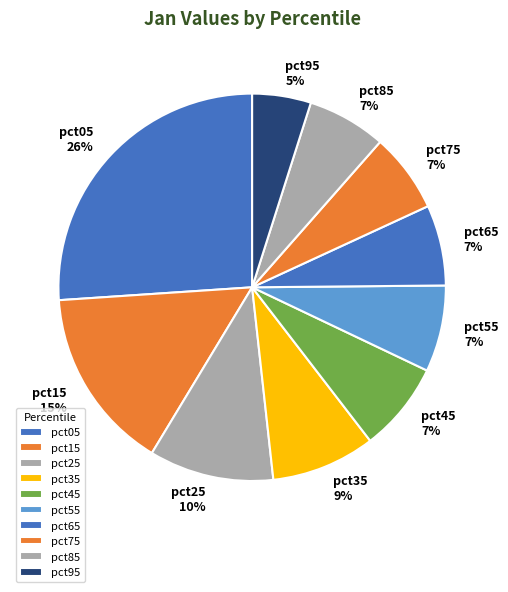

Is there any slice that represents more than half of the pie?

No